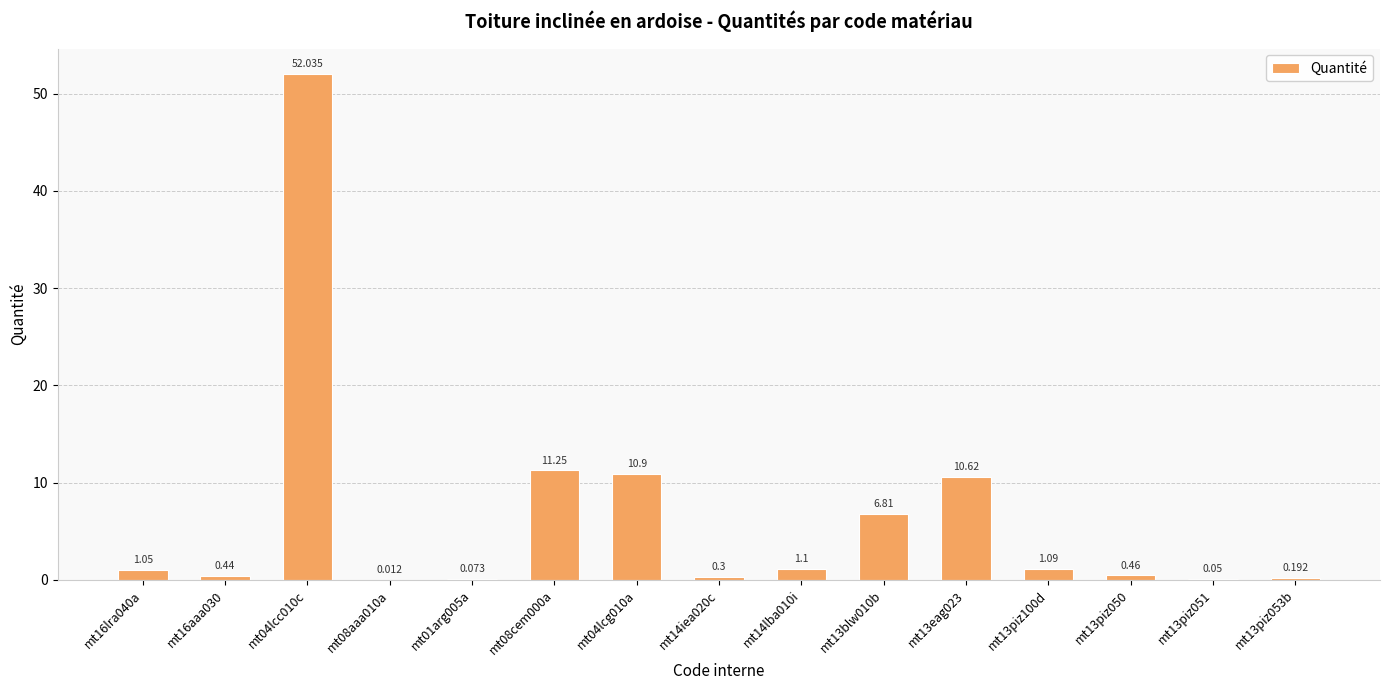

How many values exceed 1?

8